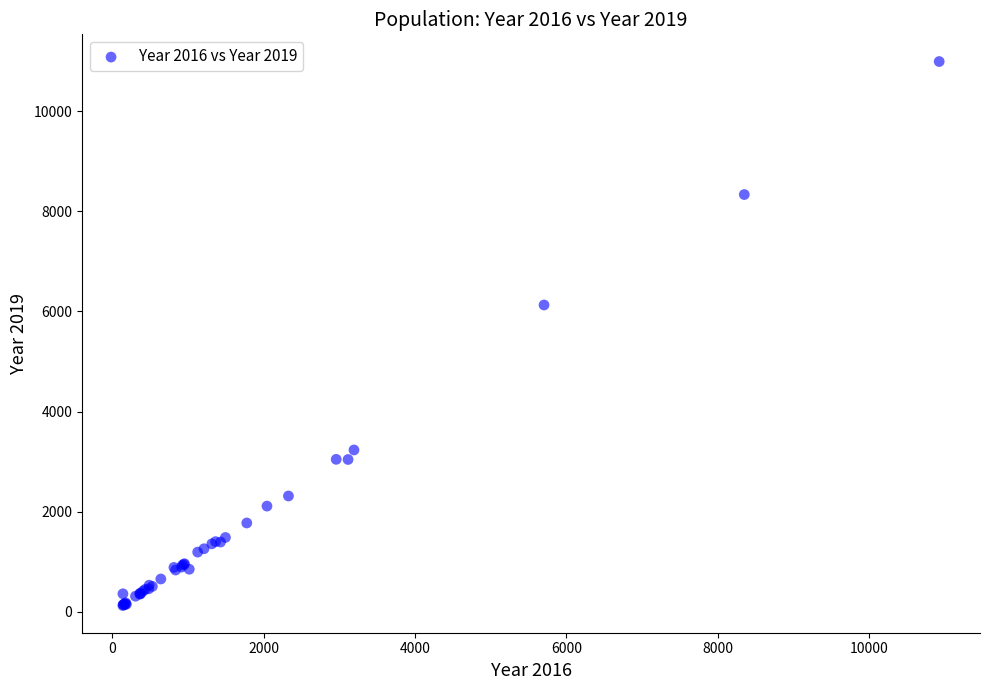

What Y value in the scatter plot is closest to 5559?

6129